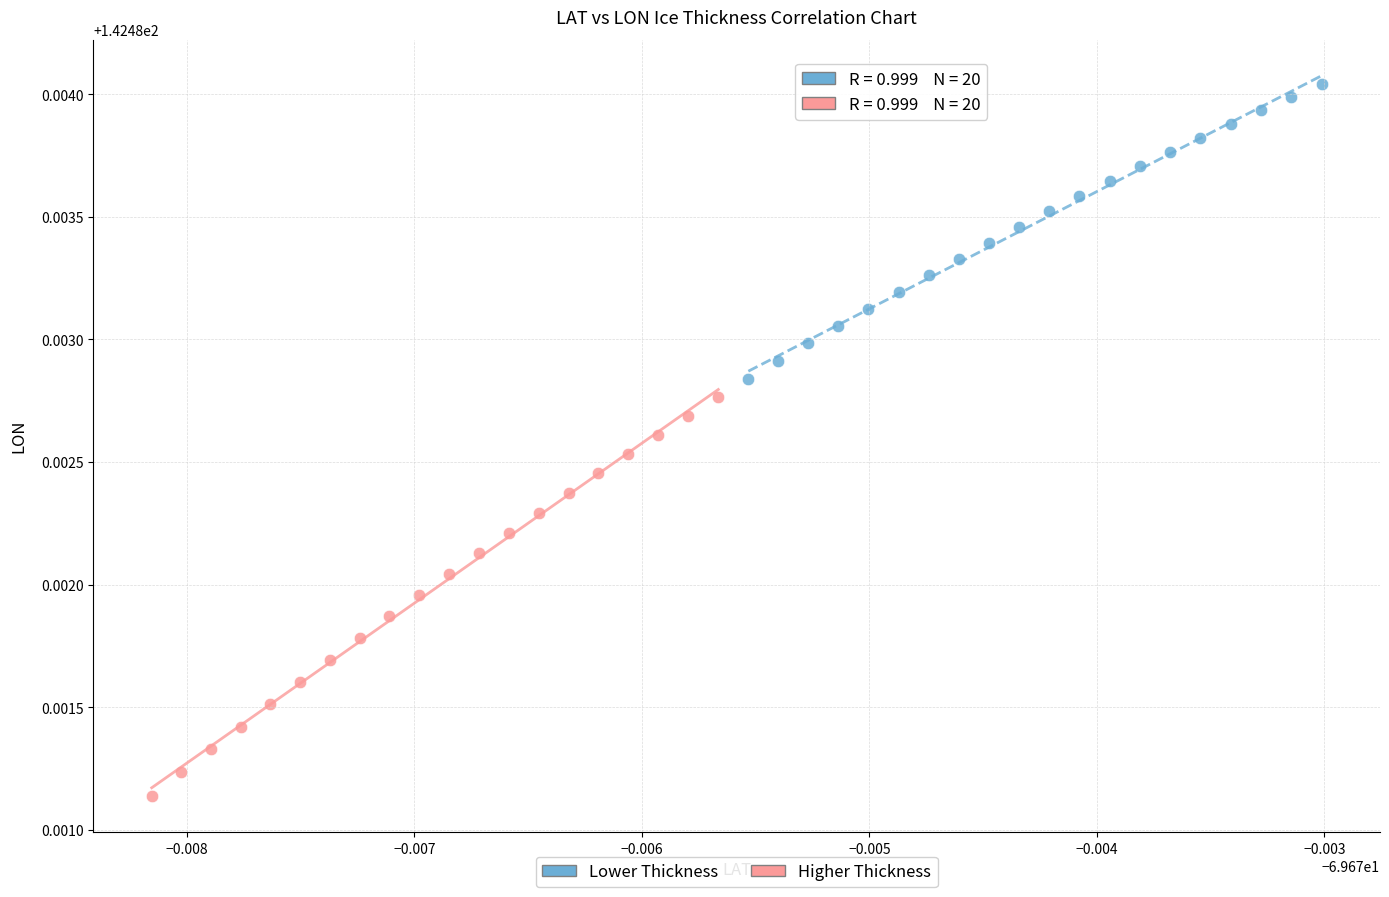

Which series has the widest spread of Y values?

Higher Thickness